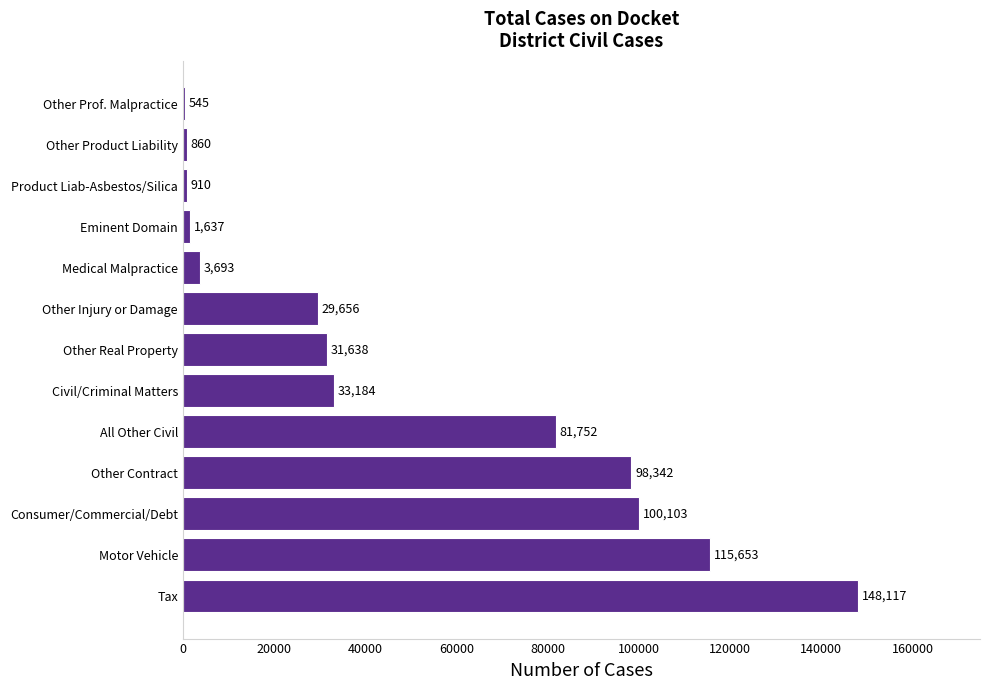

What is the greatest value displayed?

148117